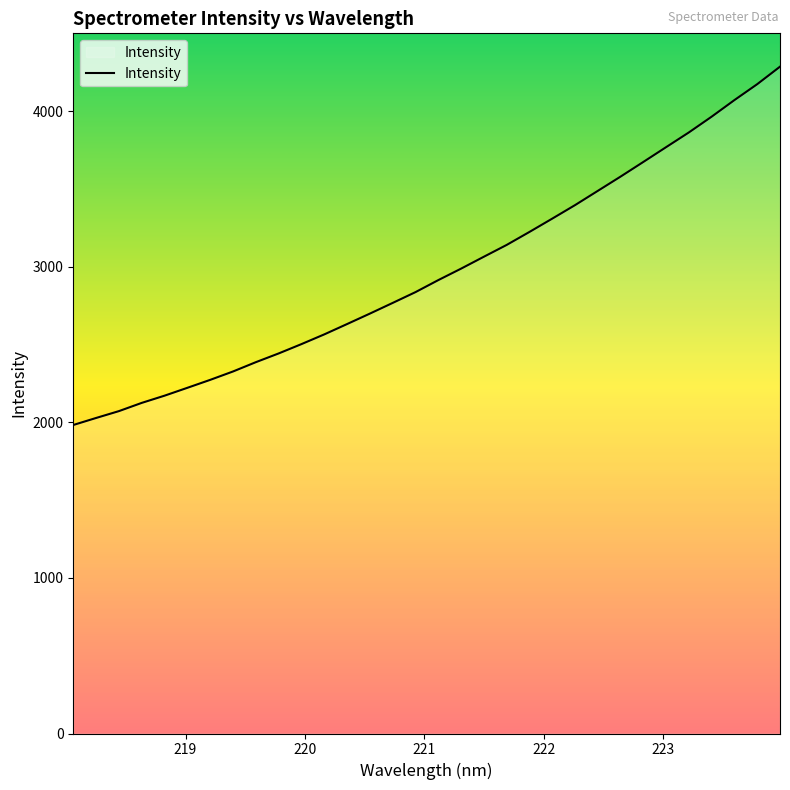

What is the difference between the maximum and minimum values?

2303.7